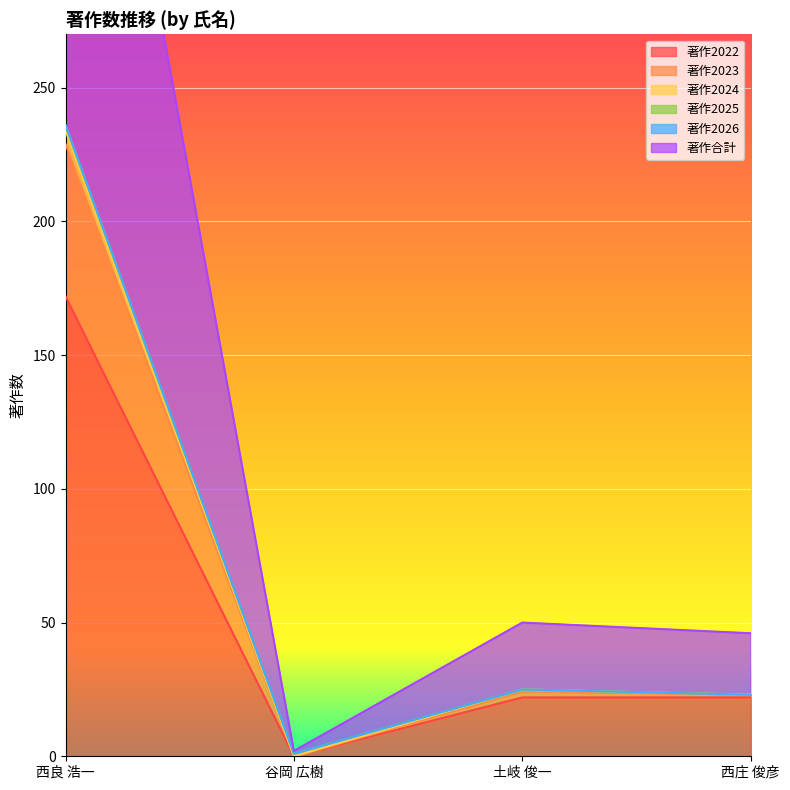

Where does the 著作2023 series first go above 25?

西良 浩一